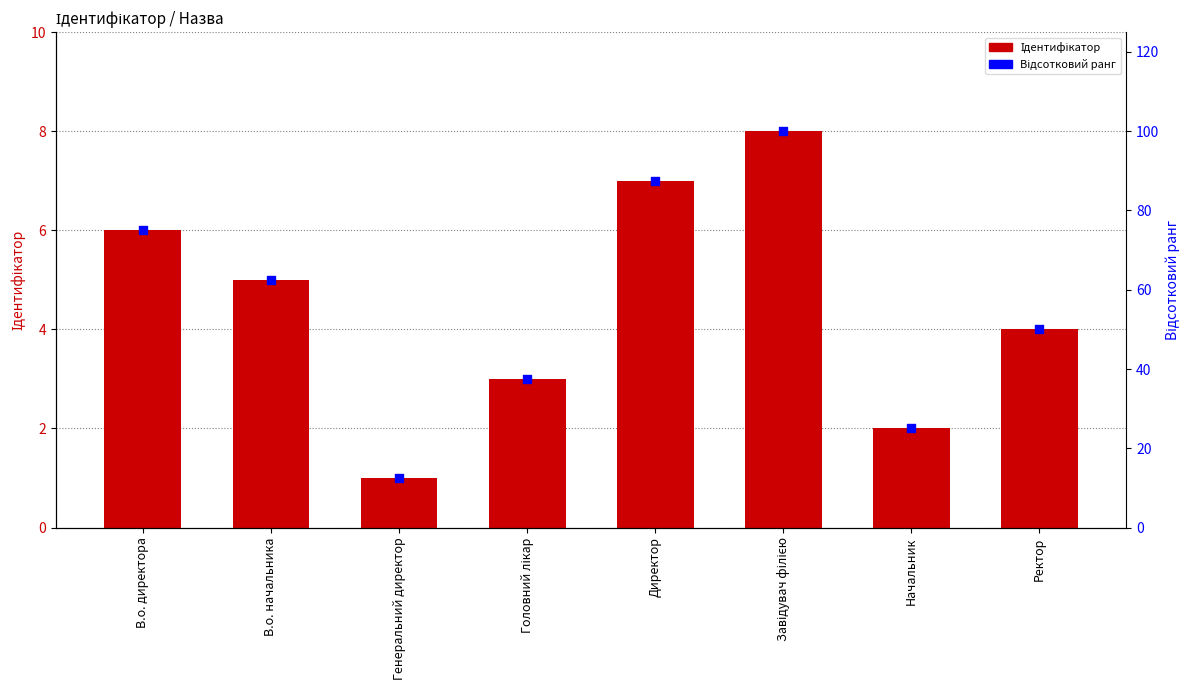

Which series has the largest total across all categories?

Відсотковий ранг